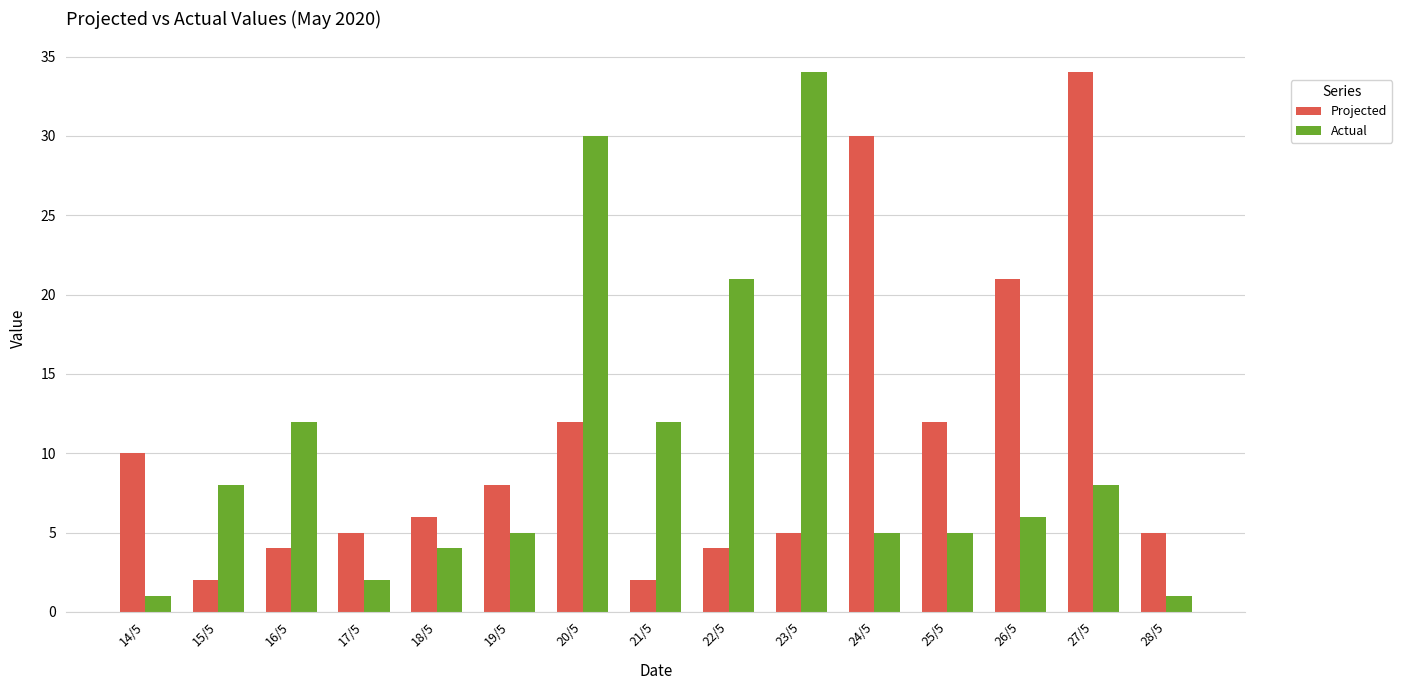

What is the greatest value displayed?

34